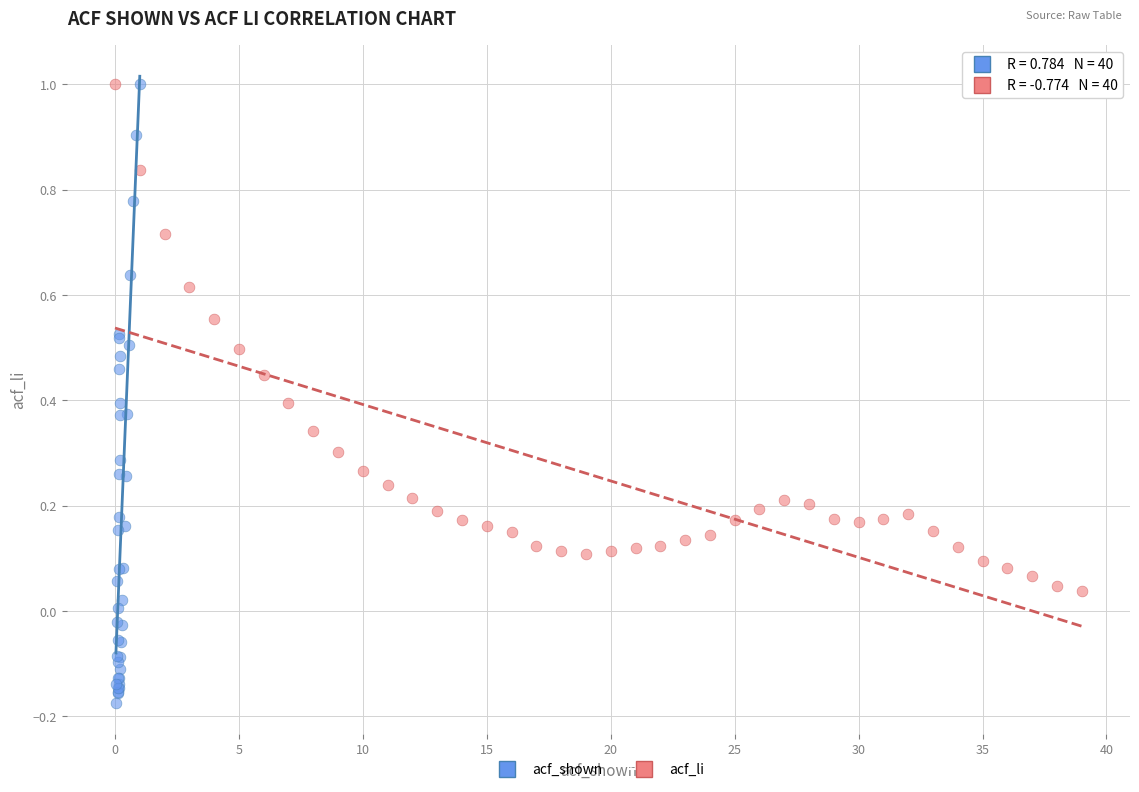

Which series reaches the minimum Y coordinate?

acf_shown